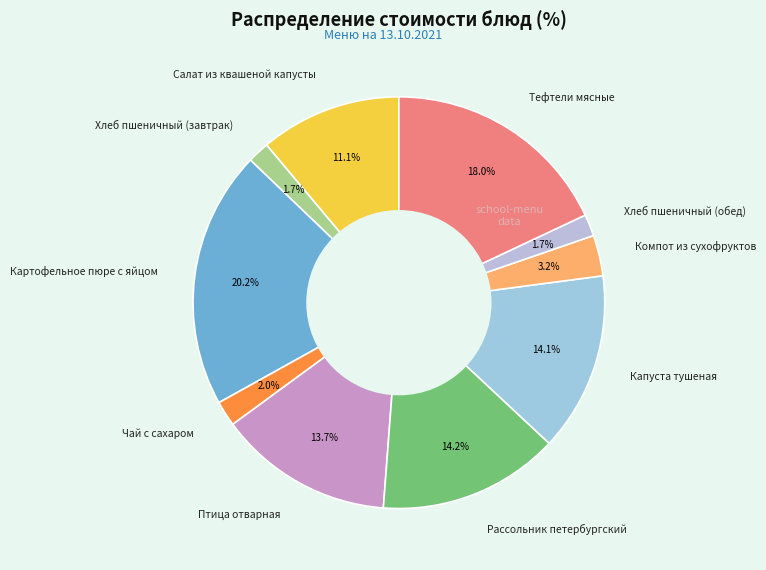

Which has a higher value, Чай с сахаром or Тефтели мясные?

Тефтели мясные